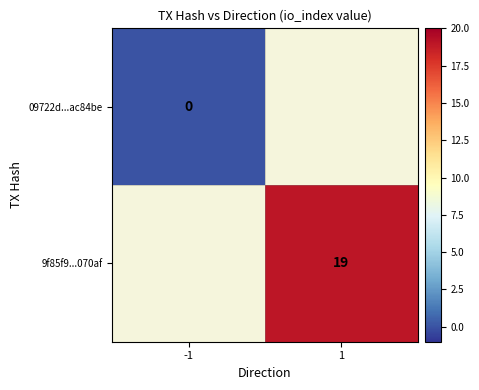

Is the value of 09722d...ac84be at -1 greater than the value of 9f85f9...070af at 1?

No